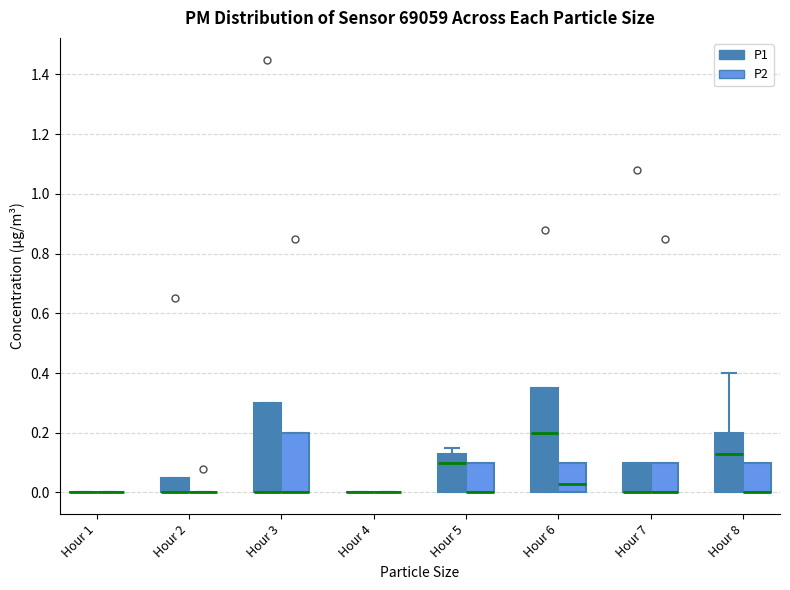

Which box is the tallest, from its lower edge to its upper edge?

Hour 6 (P1)